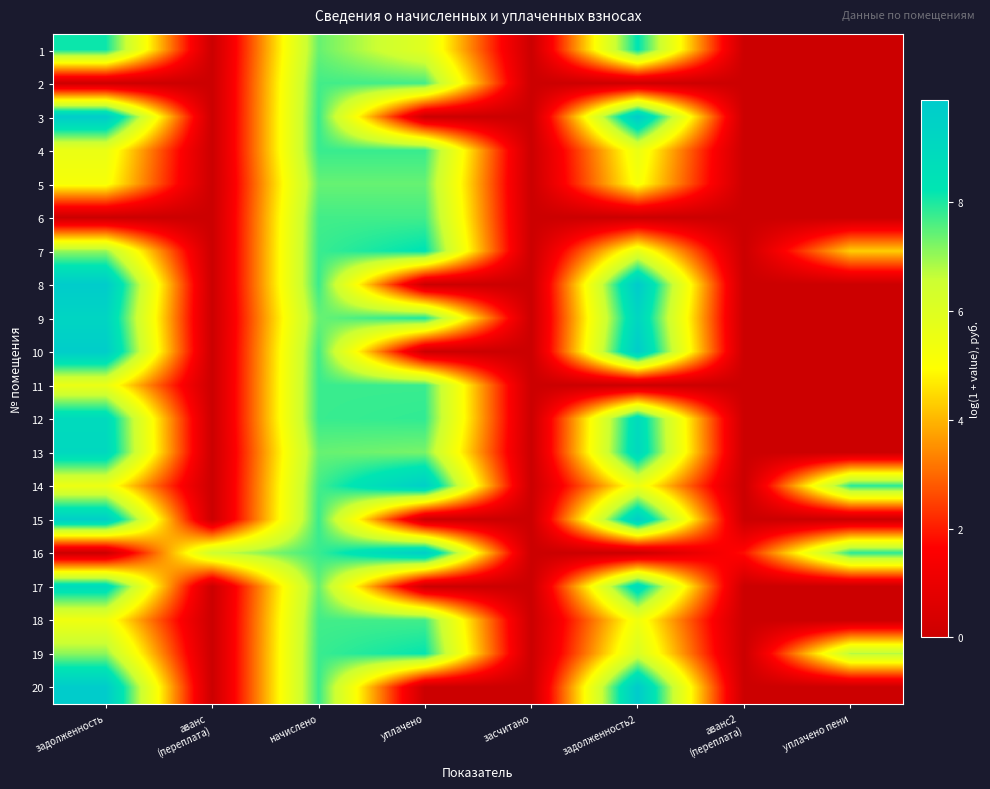

What is the difference between the highest and lowest values at задолженность?

9.8